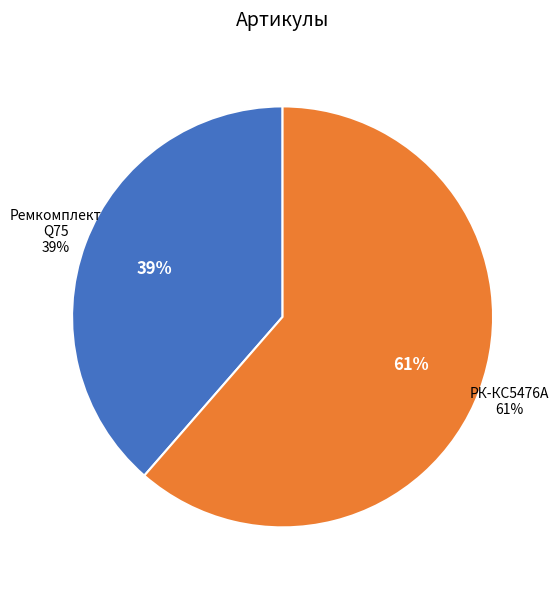

Does Ремкомплект для гидрораспределителя Q75 represent more than half of the total?

No